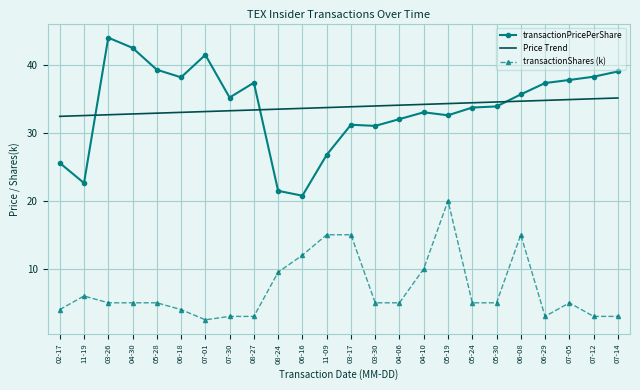

Is it true that Price Trend equals 33.6 at 06-16?

True